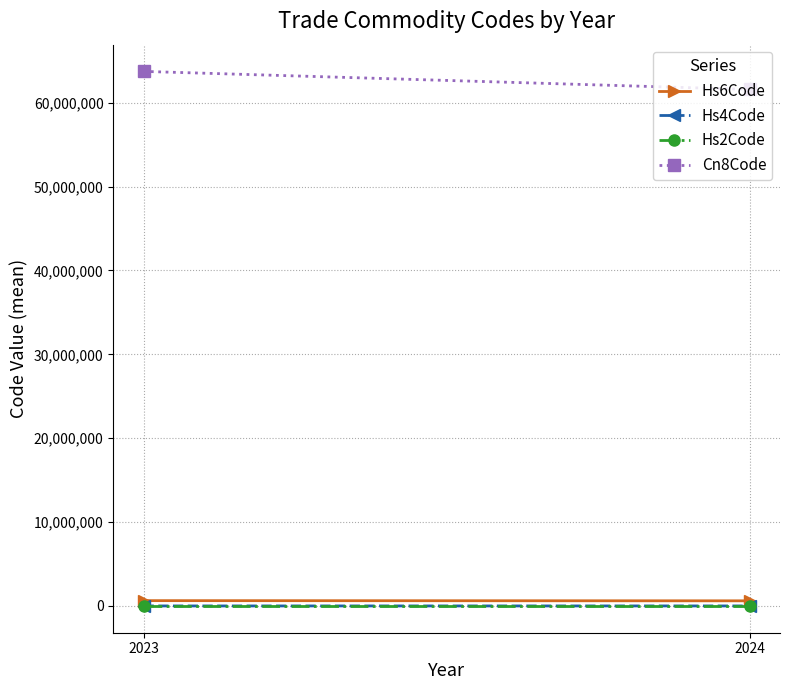

Reading left to right, extract all data points from this chart.

Hs6Code: 2023=637332.0	2024=615801.0
Hs4Code: 2023=6372.7	2024=6157.5
Hs2Code: 2023=63.7	2024=61.5
Cn8Code: 2023=63733200.0	2024=61580100.0